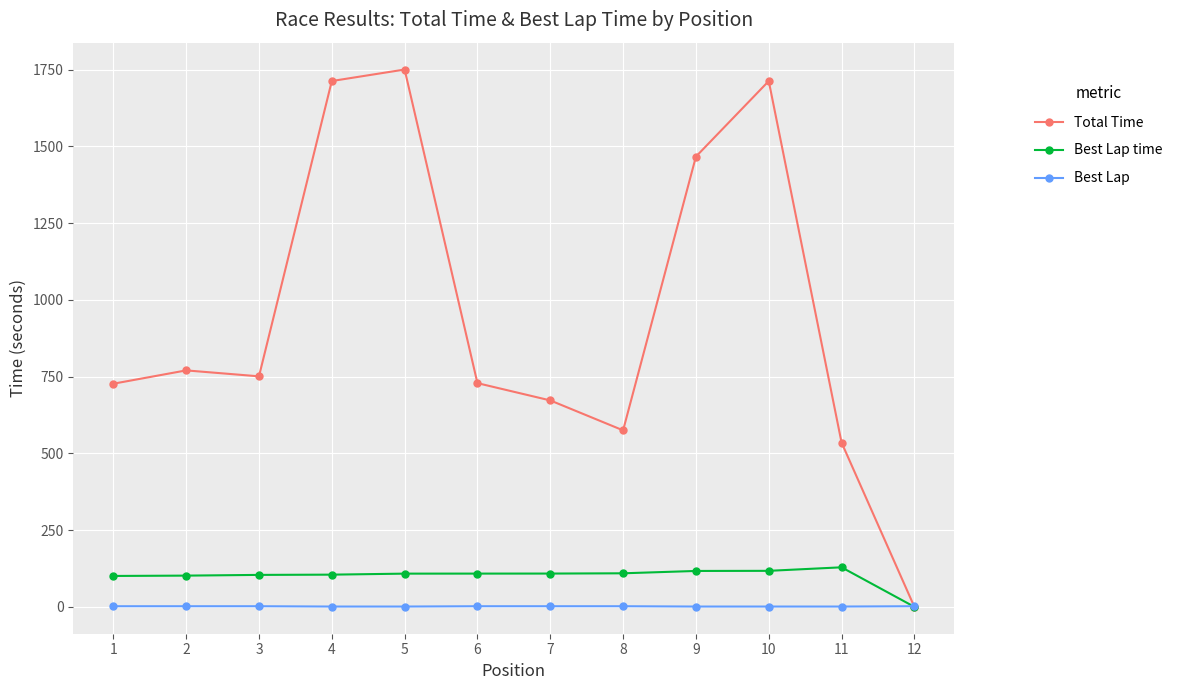

True or false: Best Lap time has more than 0 points higher than both neighbors.

True